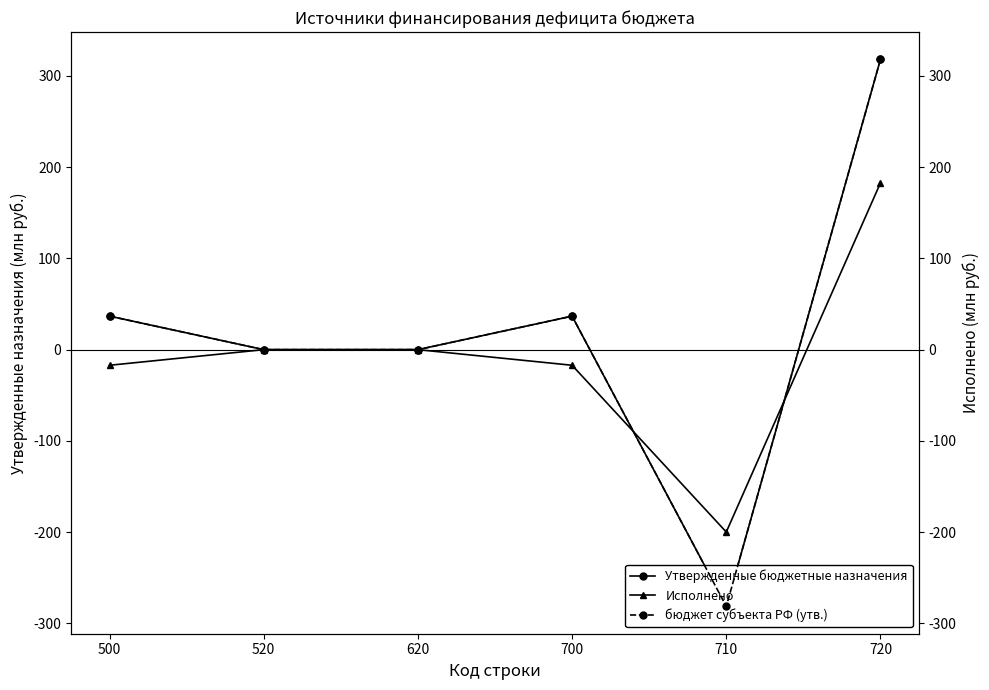

True or false: бюджет субъекта РФ (утв.) and Утвержденные бюджетные назначения cross at least once.

False